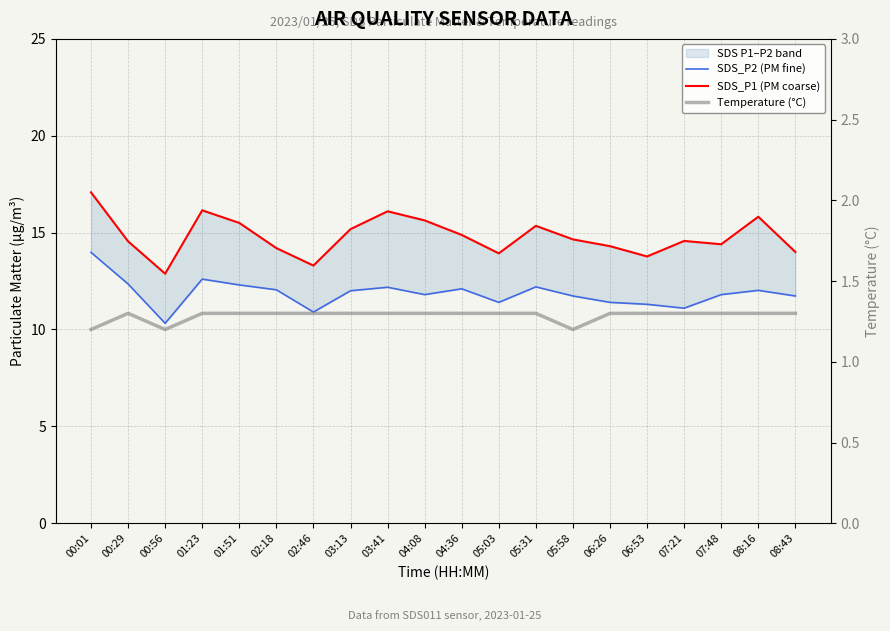

What is the minimum value shown in the chart?

1.2